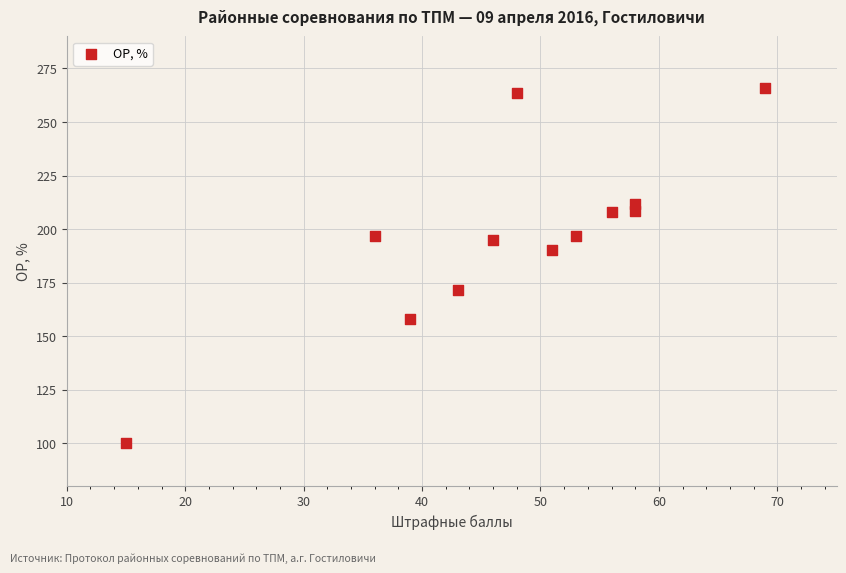

What Y value in the scatter plot is closest to 182?

190.2